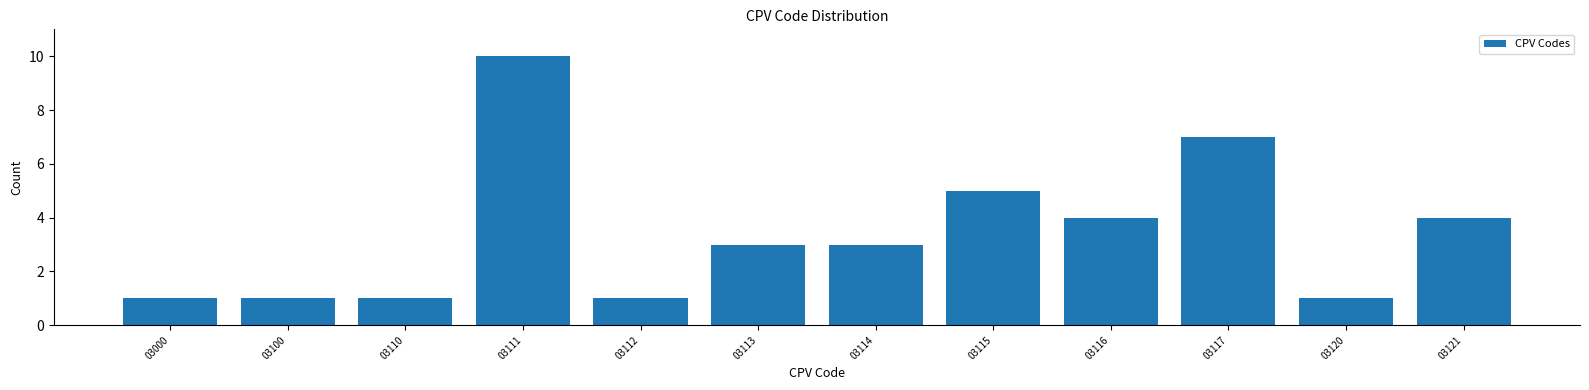

Reading right to left, transcribe all the data shown in this chart.

03121=4	03120=1	03117=7	03116=4	03115=5	03114=3	03113=3	03112=1	03111=10	03110=1	03100=1	03000=1